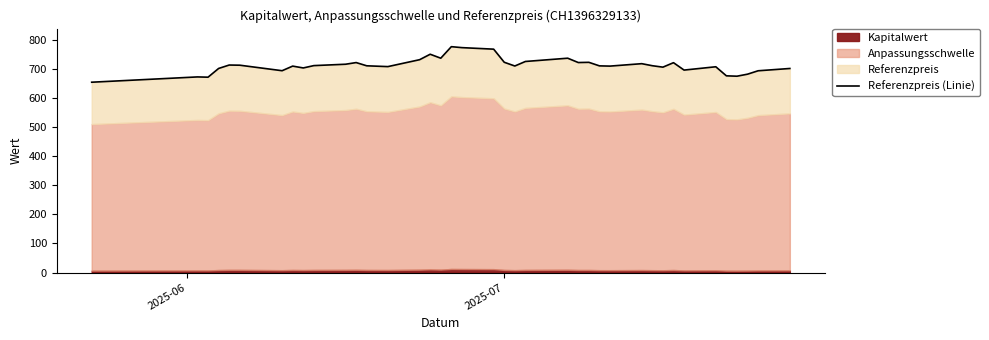

How many values are below 710?

19